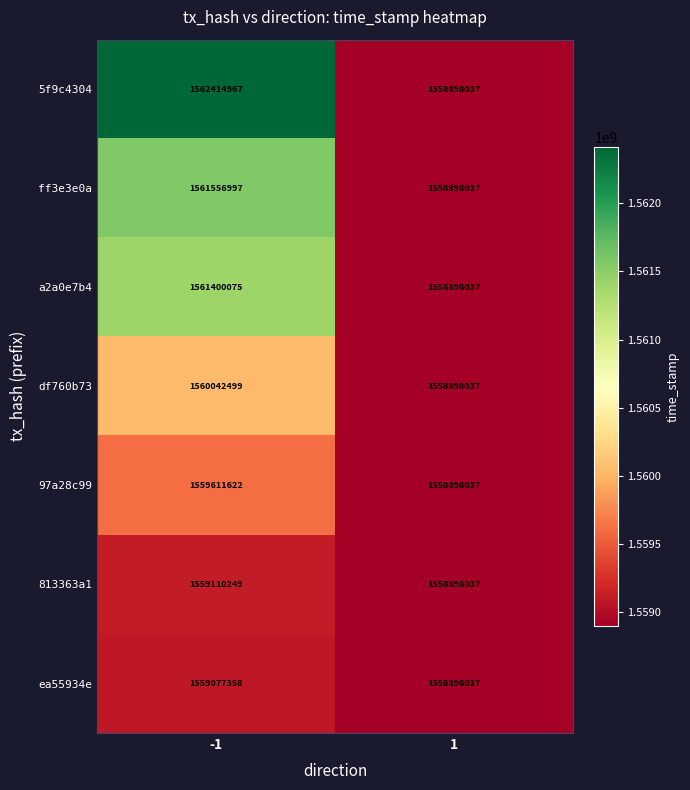

What is the difference between the a2a0e7b4 values at 1 and -1?

2502038